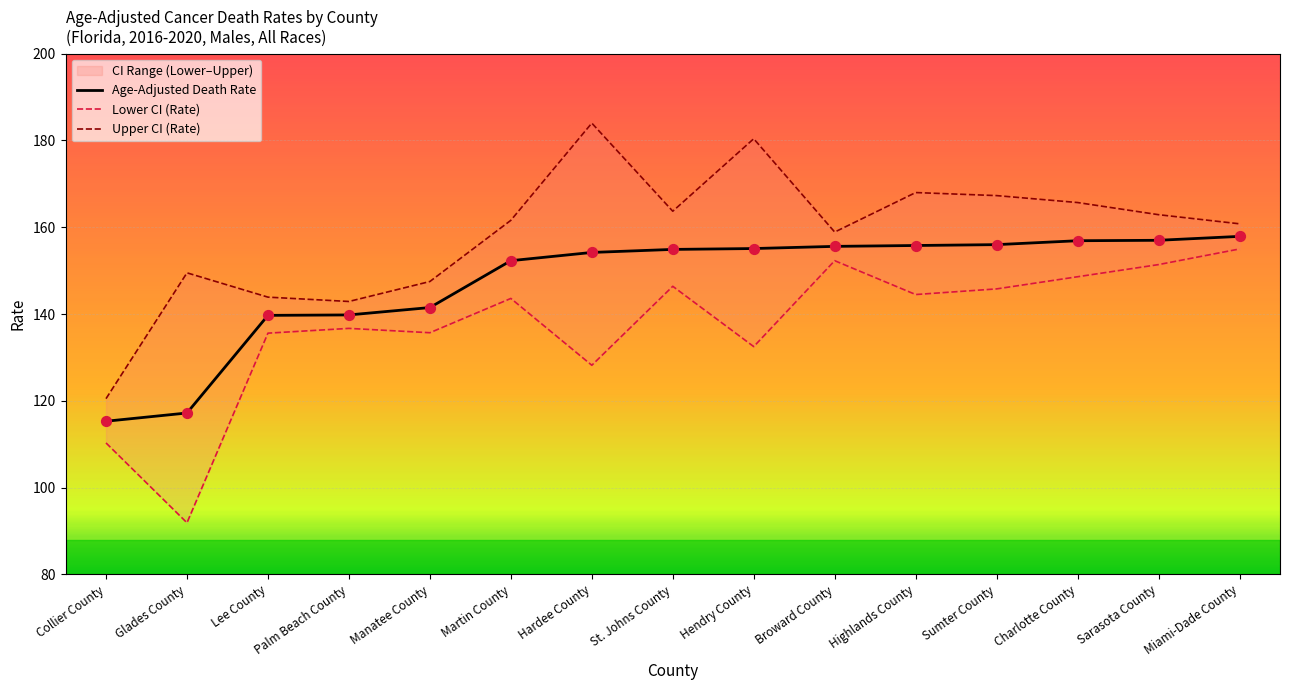

What is the total value across all series at Sarasota County?

471.3